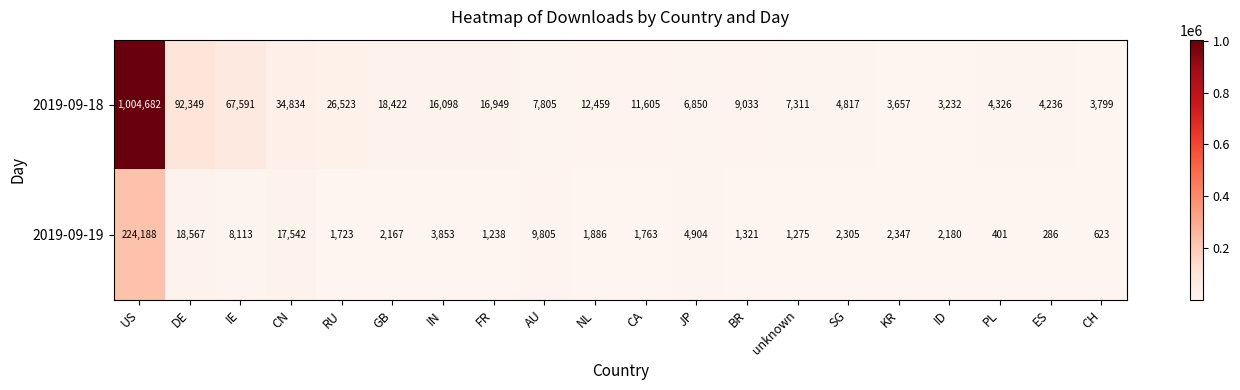

What is the minimum value shown in the chart?

286